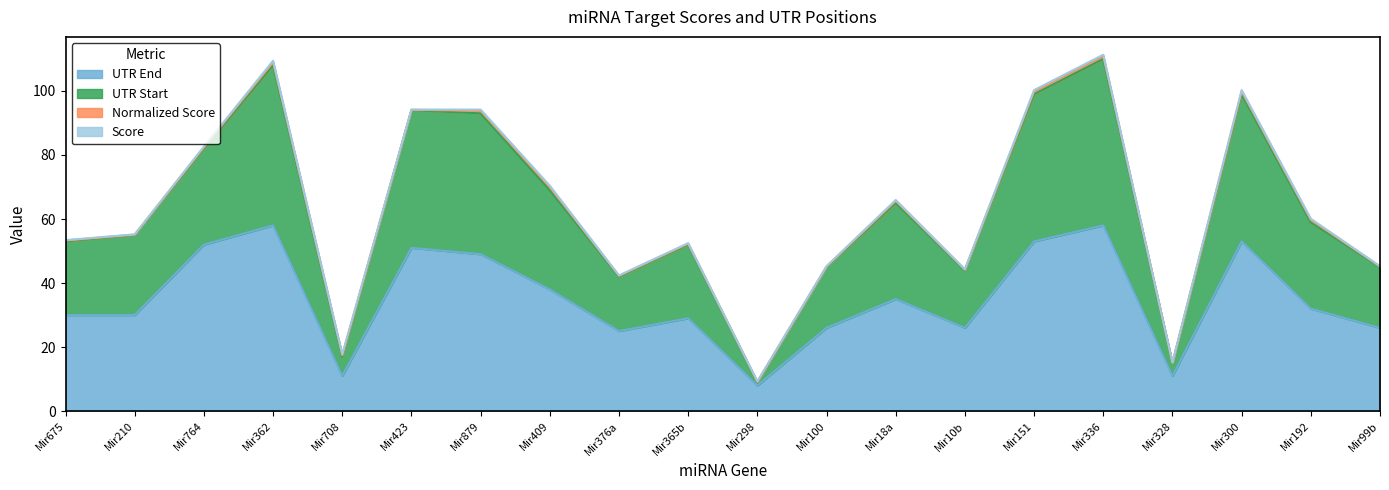

The UTR End series shows 14.9 at Mir409. True or false?

False